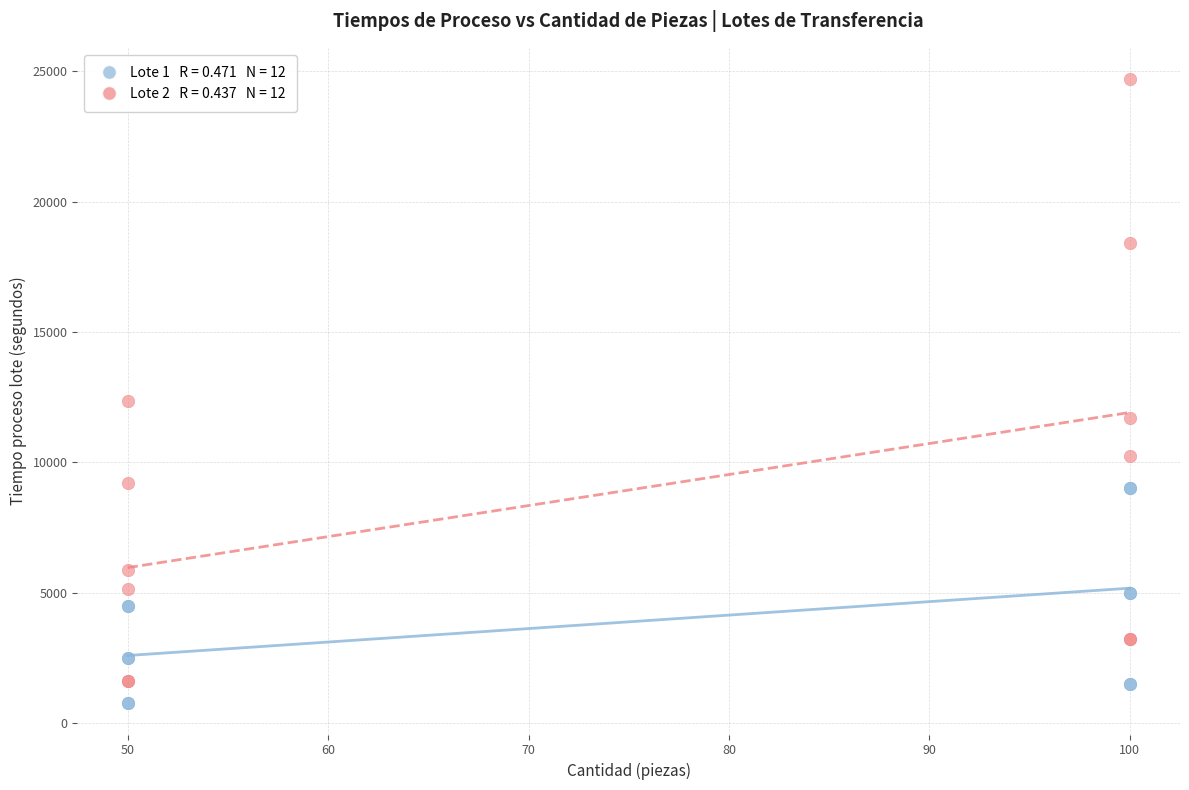

Across all series, what Y value is closest to 12725?

12350